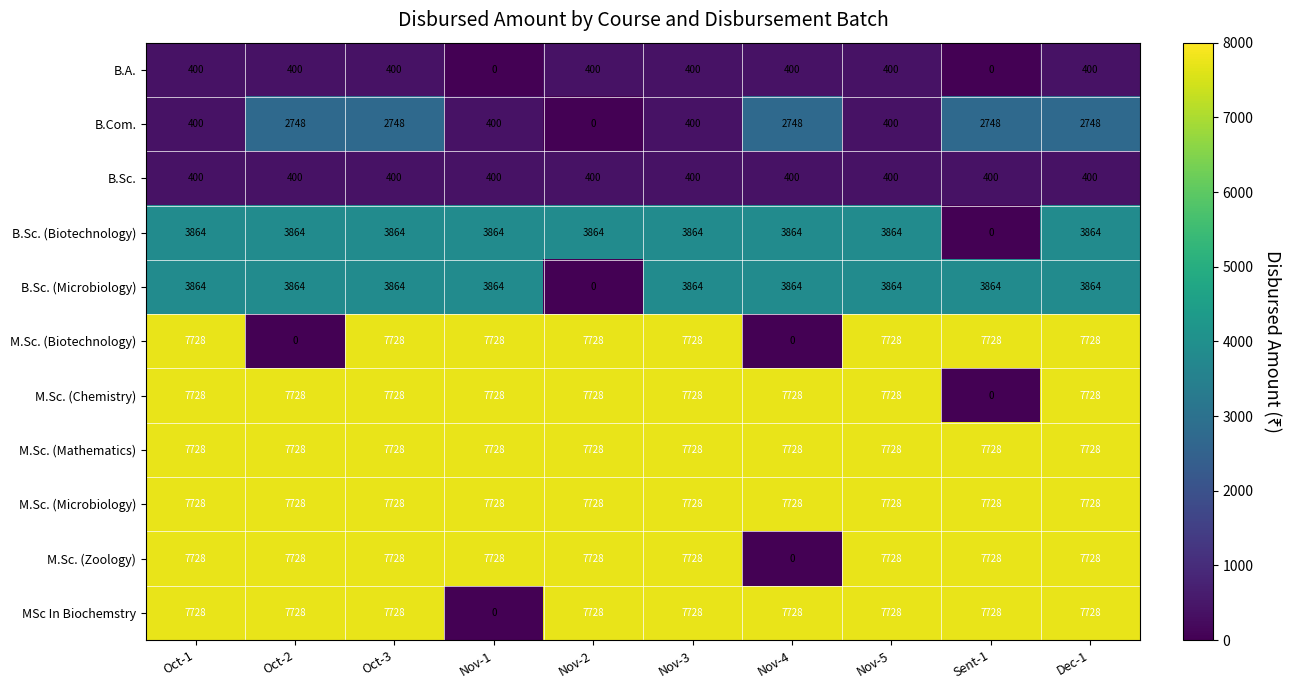

What is the total value across all series at Nov-2?

51032